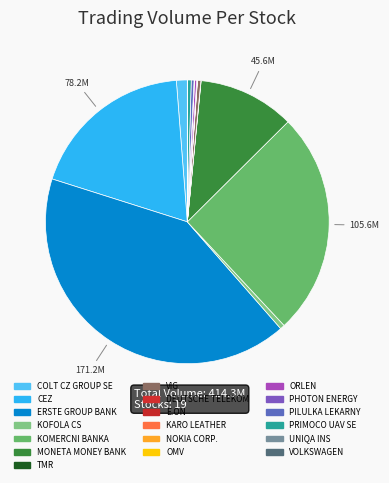

How many segments does this pie chart have?

19